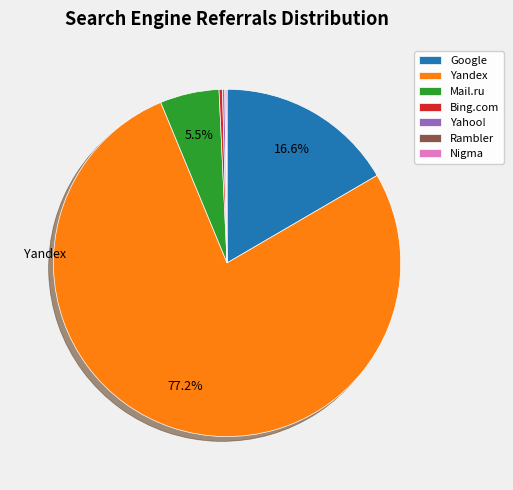

Which category has the biggest portion of the pie?

Yandex